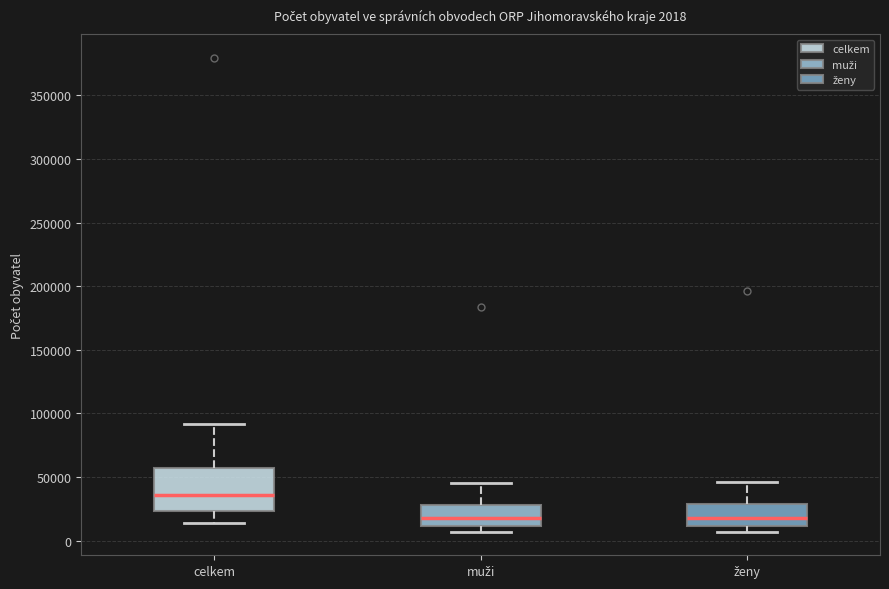

Which box is the tallest, from its lower edge to its upper edge?

celkem